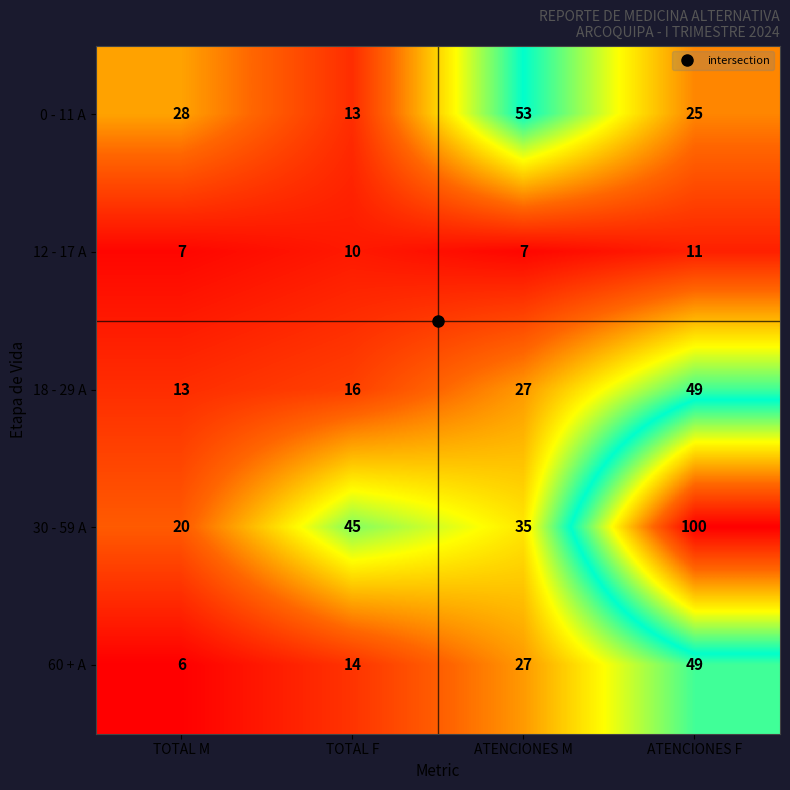

At which category does the chart reach its minimum across all series?

TOTAL M